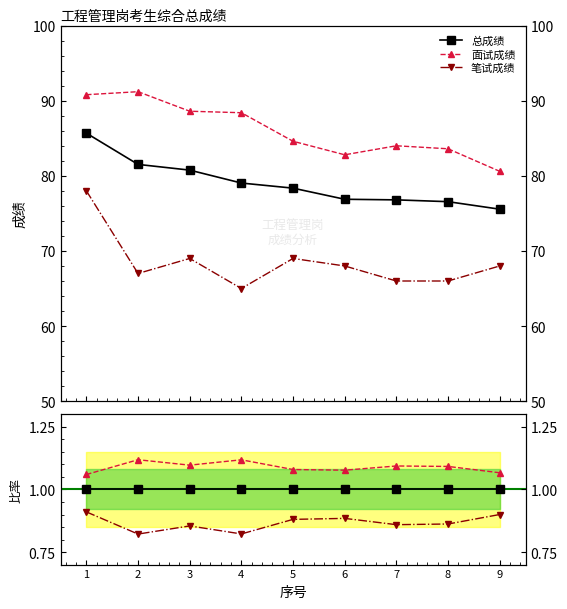

Is the value of 笔试成绩 at 3 greater than the value of 总成绩 at 7?

No